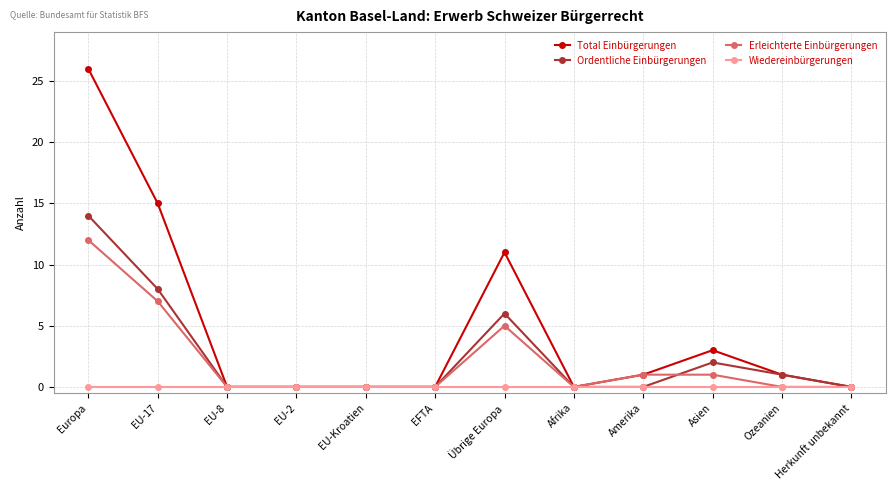

Is this an area chart (filled region under the line)?

No